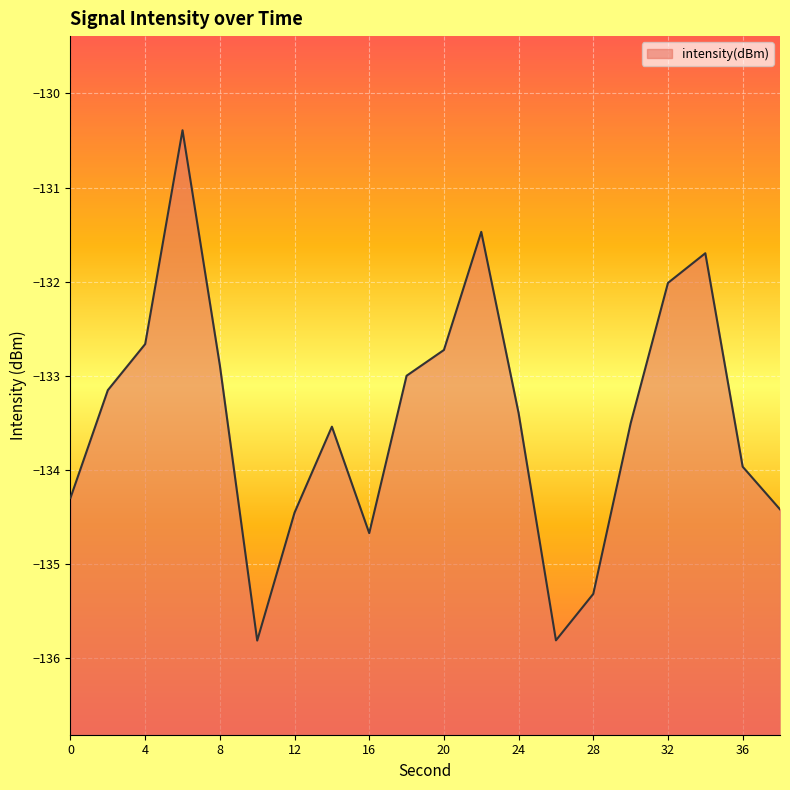

What is the average value?

-133.5